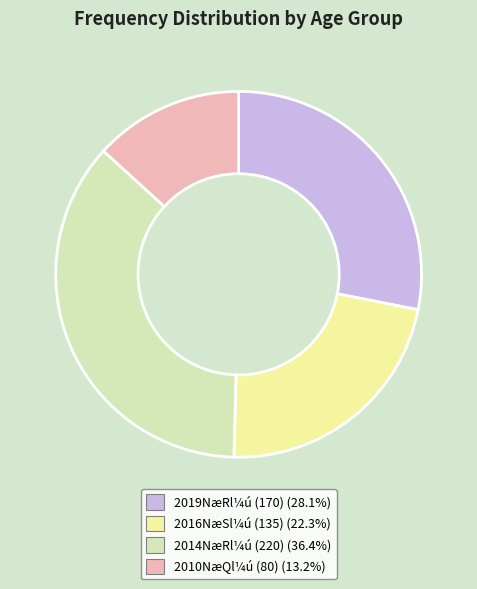

Is there any slice that represents more than half of the pie?

No